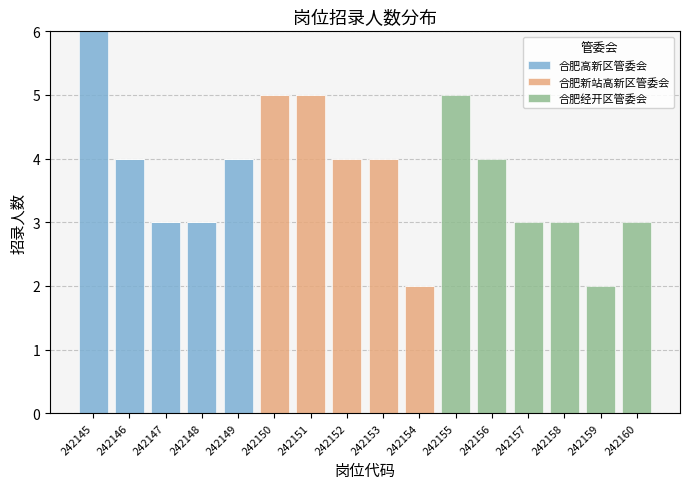

At which category is the sum across all series the highest?

242145